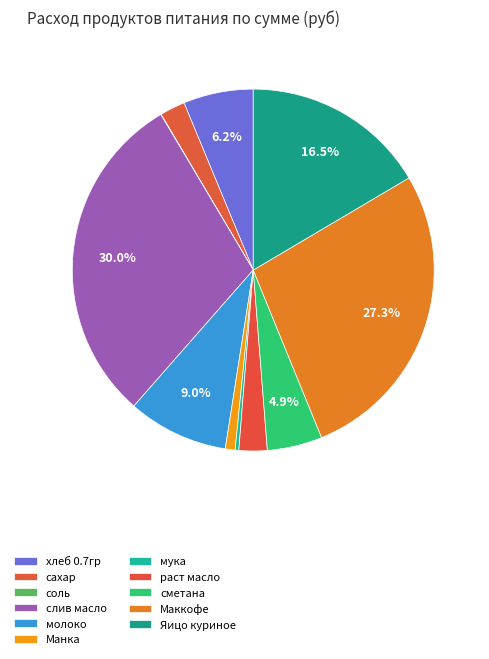

How many slices are in this pie chart?

11